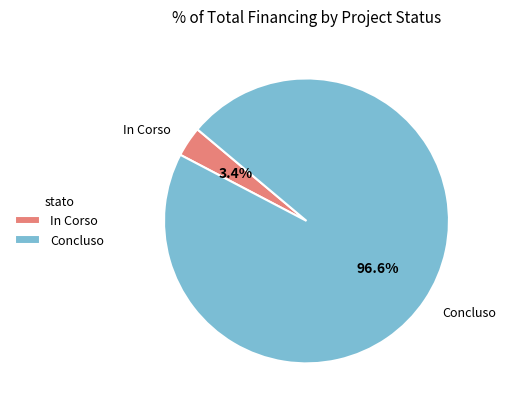

To the nearest percent, what is the average slice percentage?

50%